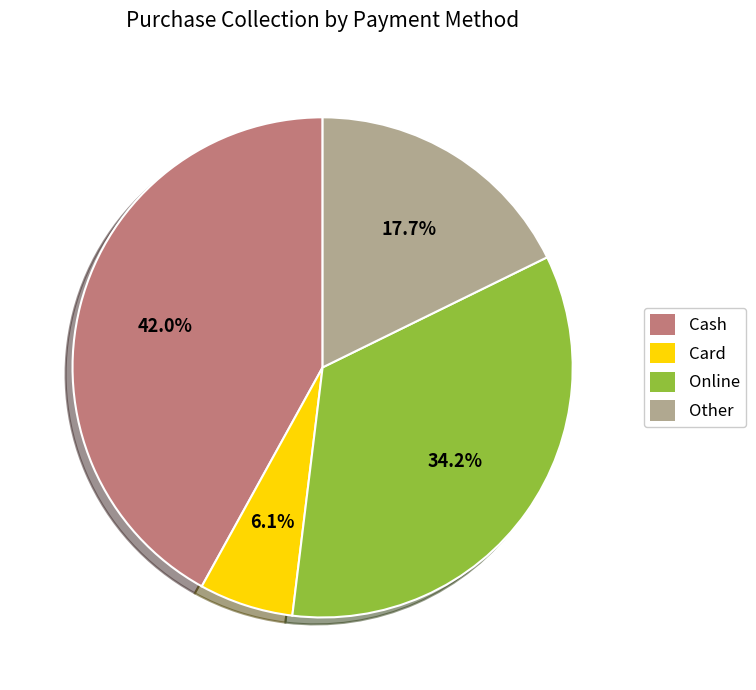

Is there a majority slice in this chart?

No